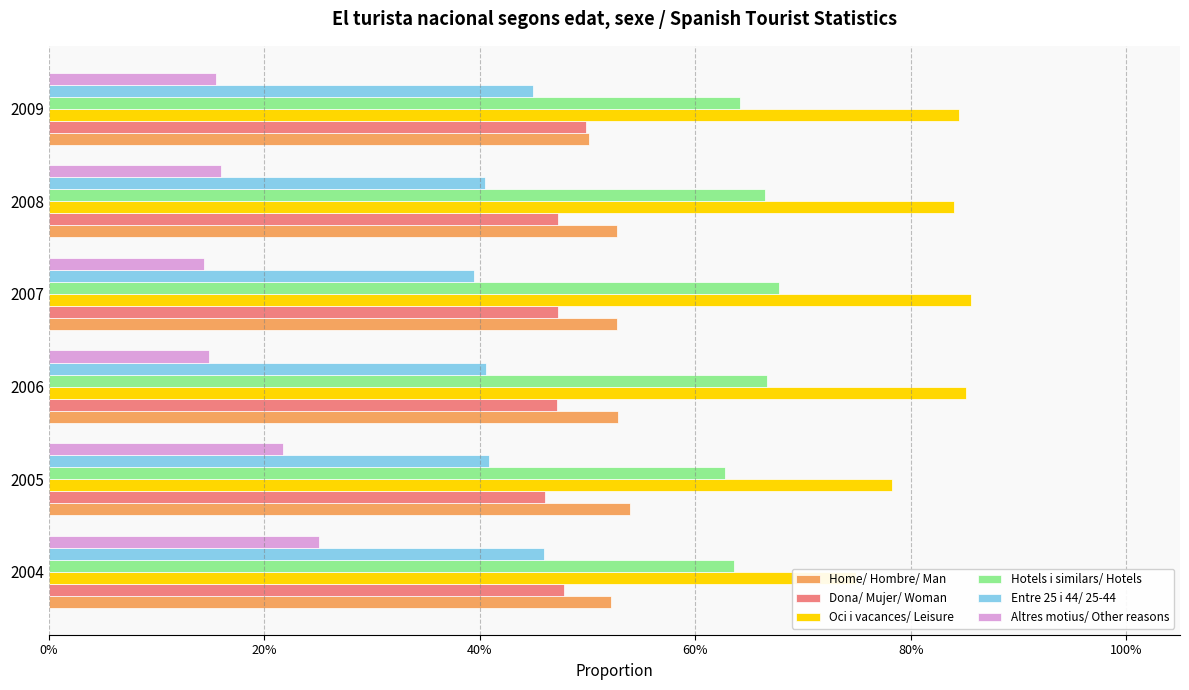

Which series has the largest range (max minus min)?

Altres motius/ Other reasons